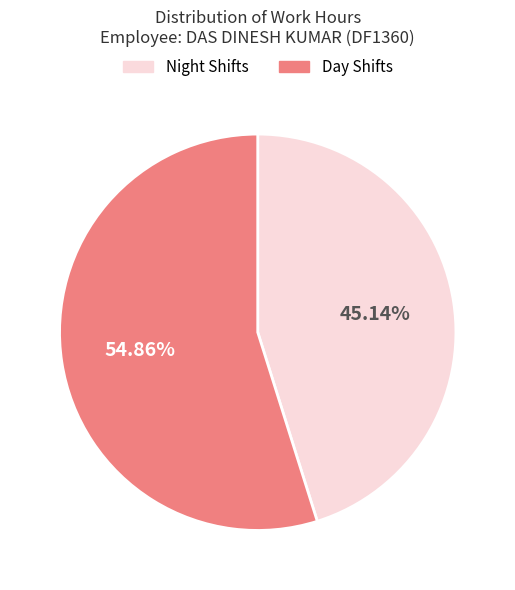

Is the sum of Day Shifts and Night Shifts greater than half?

Yes